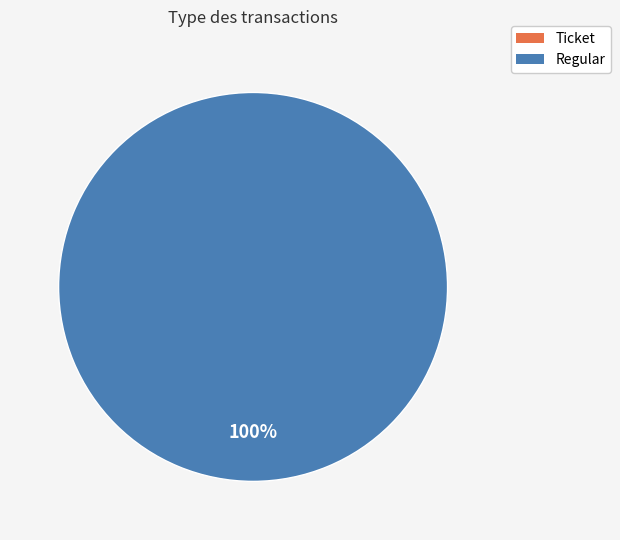

What percentage do Ticket and Regular together represent?

100.0%